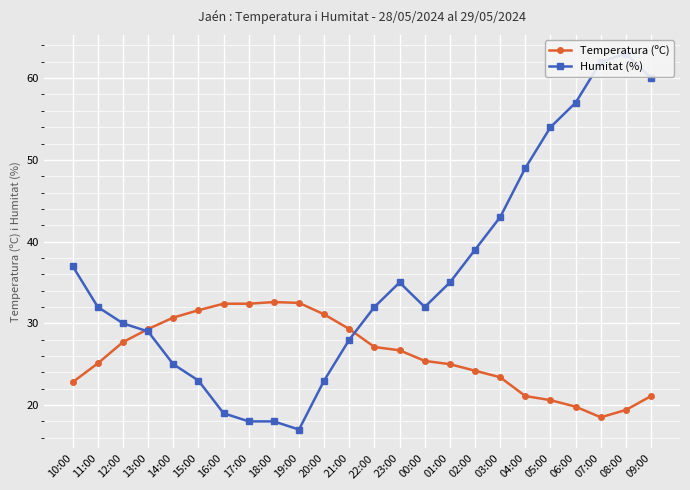

True or false: Humitat (%) has a value of 10.9 at 19:00.

False